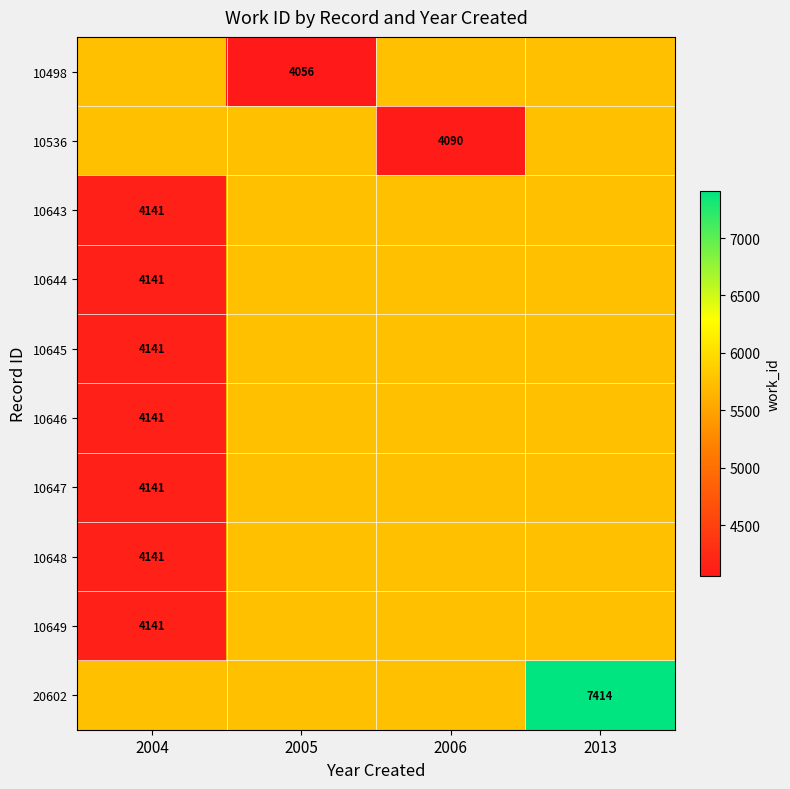

The value of 10646 at 2004 is 4141. True or false?

True